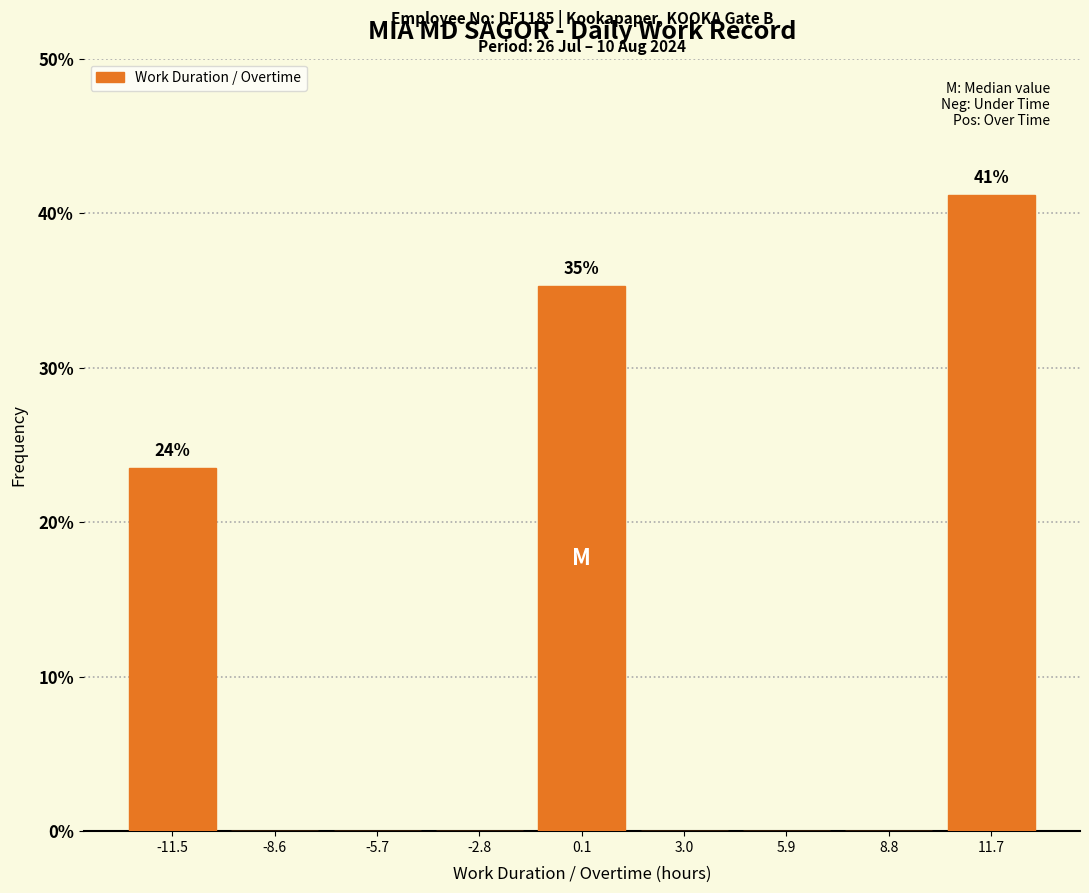

Which range on the x-axis has the tallest bar?

10.5 to 13.0